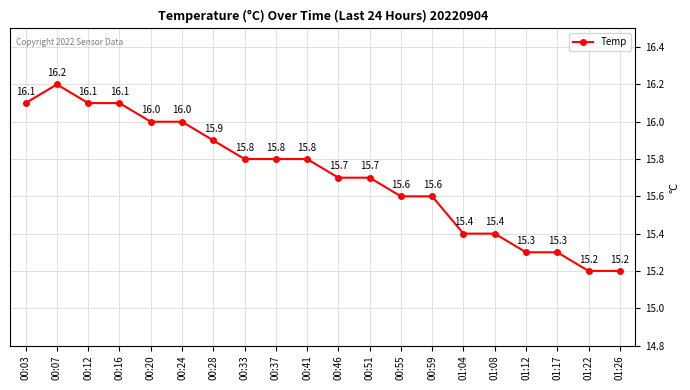

Where is the first local maximum?

00:07